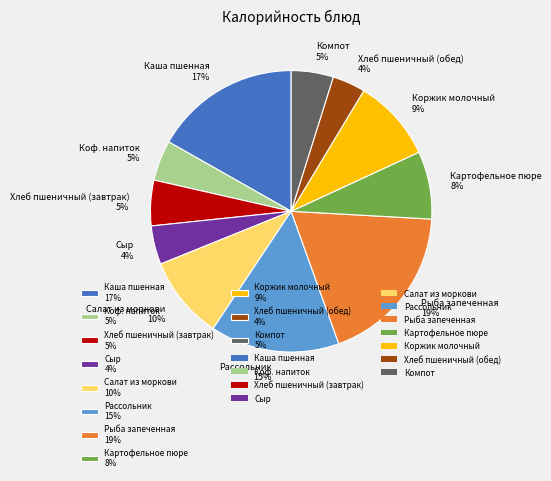

Is the sum of Сыр and Картофельное пюре greater than half?

No